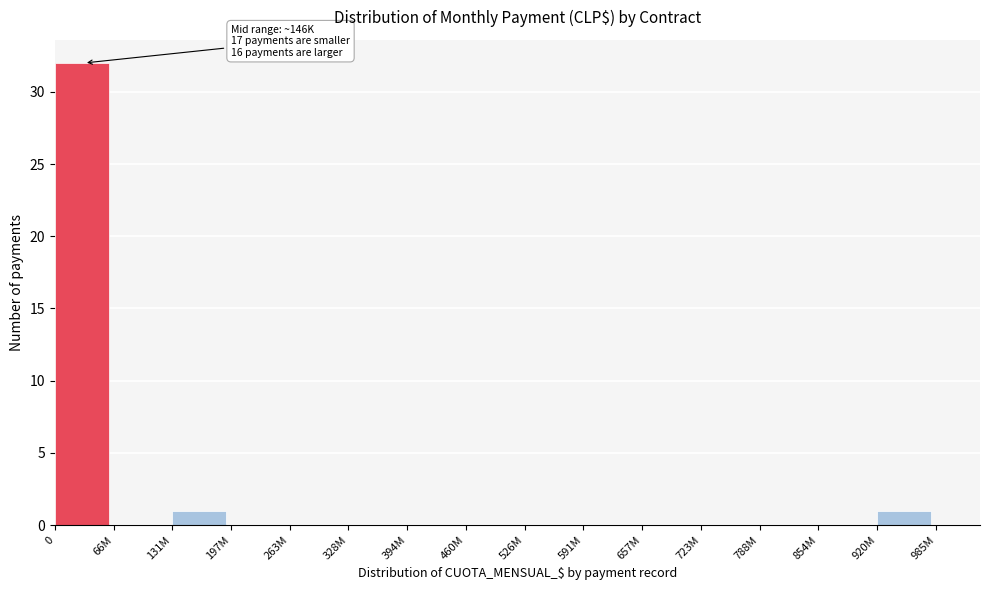

Reading left to right, transcribe all the data shown in this chart.

0=32	66M=0	131M=1	197M=0	263M=0	328M=0	394M=0	460M=0	526M=0	591M=0	657M=0	723M=0	788M=0	854M=0	920M=1